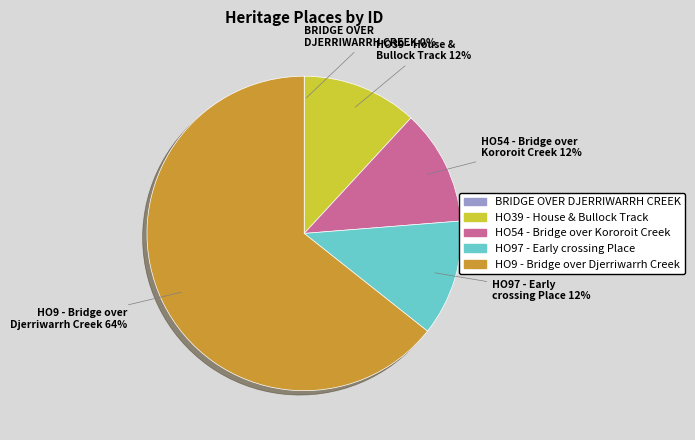

Which slice is the largest?

HO9 - Bridge over Djerriwarrh Creek